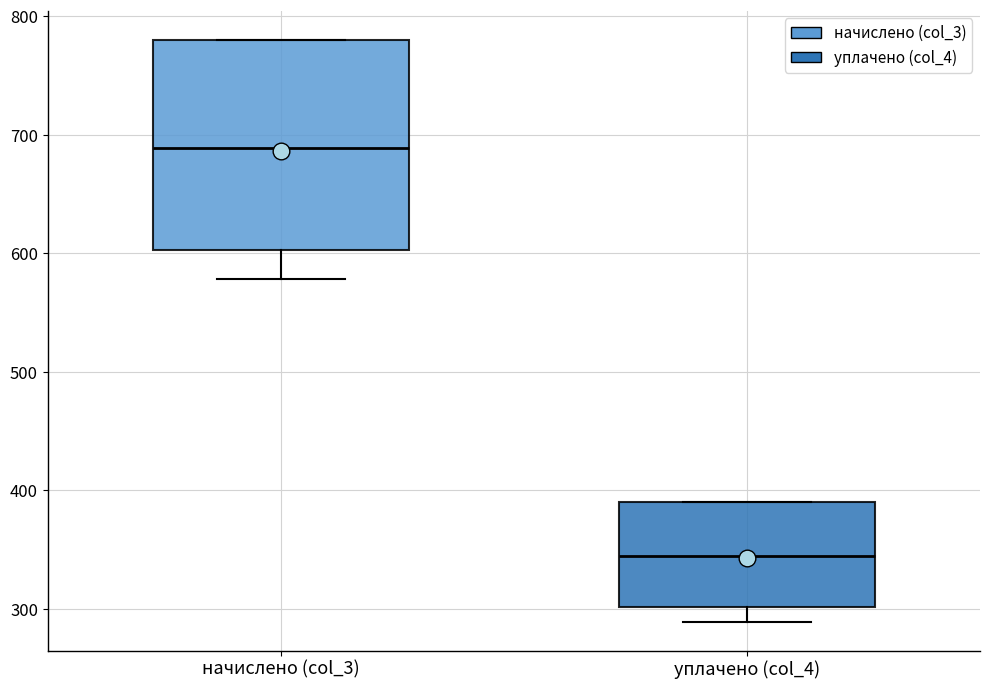

Reading left to right, transcribe this box plot: for each box, give where its median line is, the range the box spans, and where its two whiskers end, as read against the y-axis. The values are not printed on the chart, so give them approximately, as read against the axis.

начислено (col_3): median 690, box 600 to 780, whiskers 580 to 780
уплачено (col_4): median 340, box 300 to 390, whiskers 290 to 390